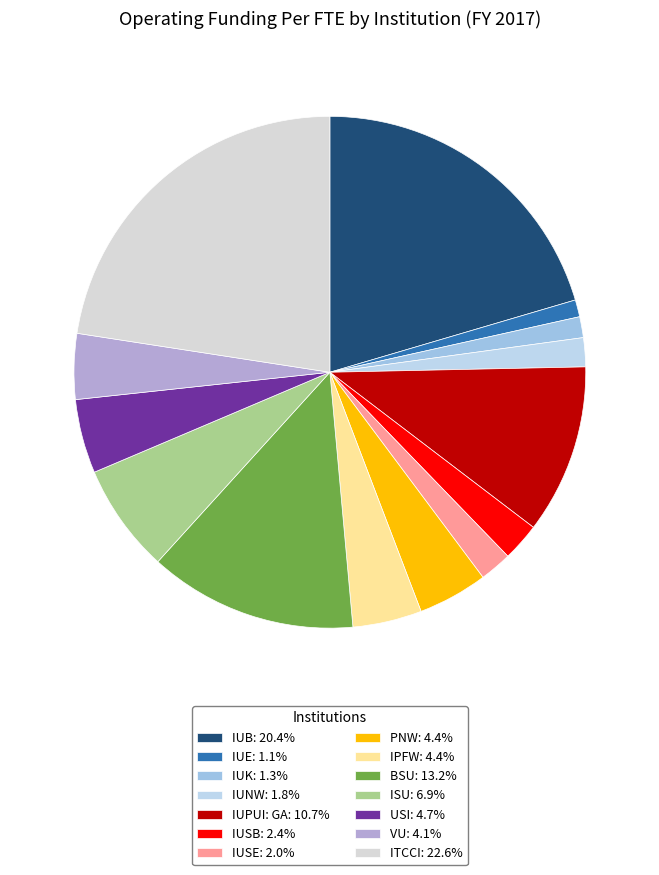

Is it true that IUNW is 2% of the pie?

True